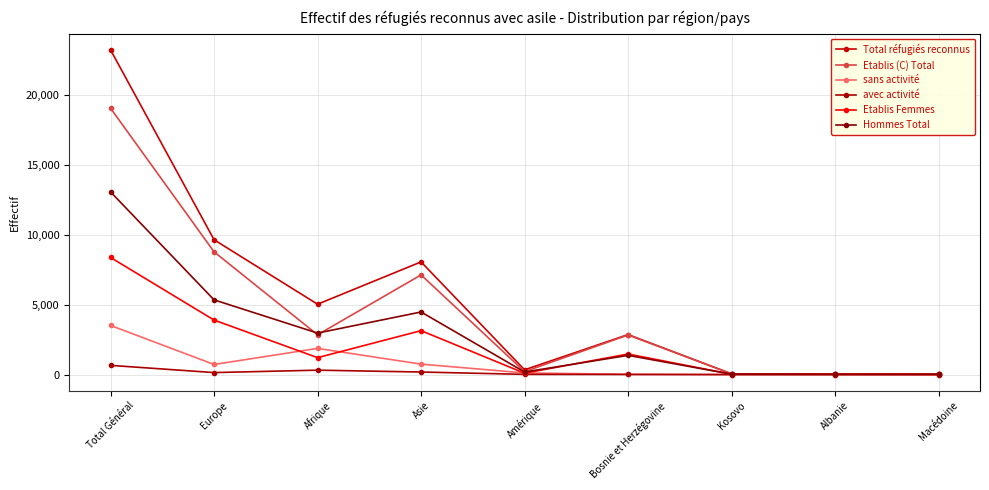

How many lines are shown in the chart?

6